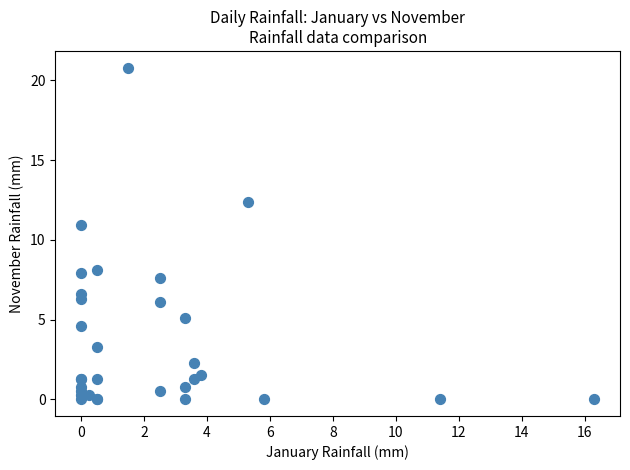

What Y value in the scatter plot is closest to 10?

10.9